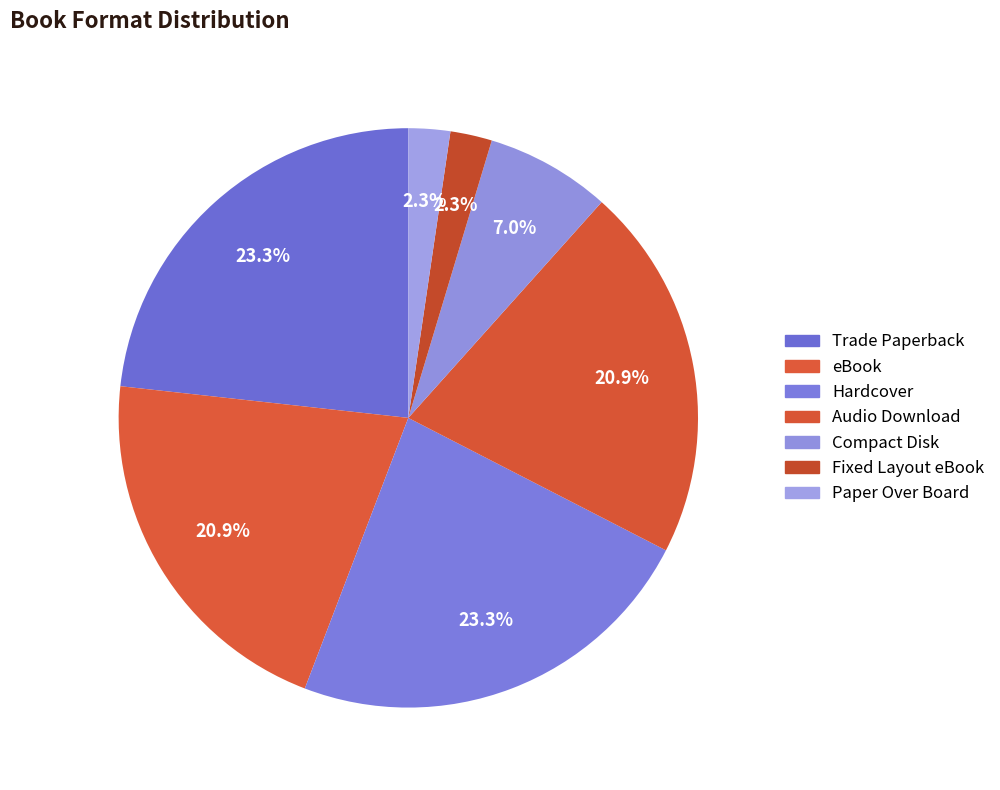

To the nearest percent, what is the combined percentage of eBook and Hardcover?

44%